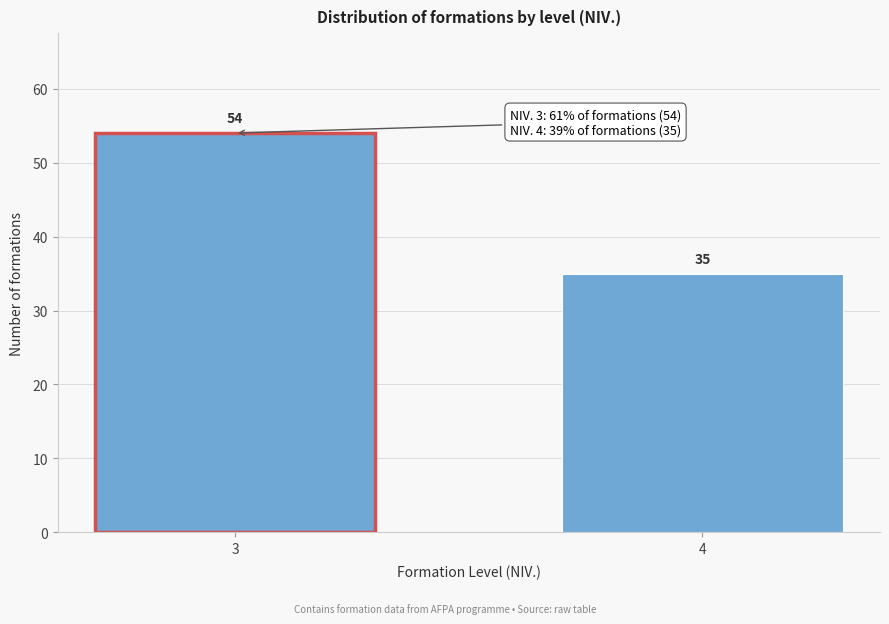

Reading left to right, list all the values displayed in this chart.

54	35